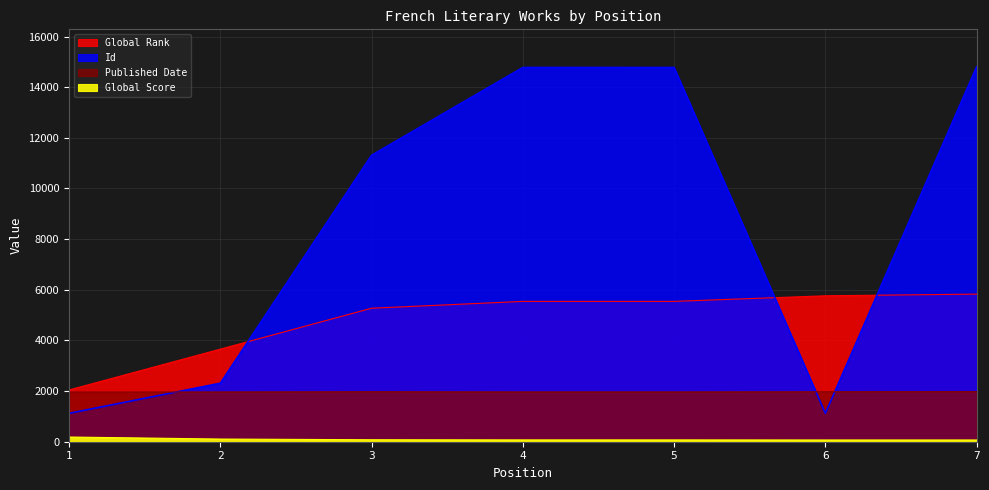

What is the sum of the Global Rank values at 5 and 2?

9198